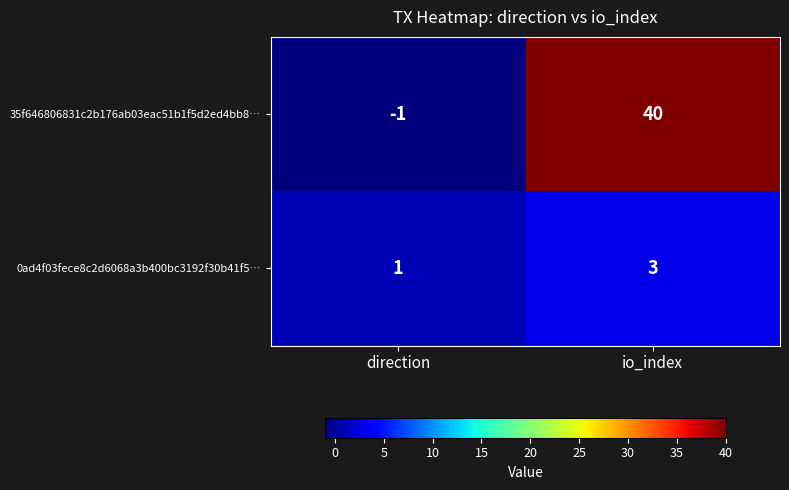

What is the total value across all series at io_index?

43